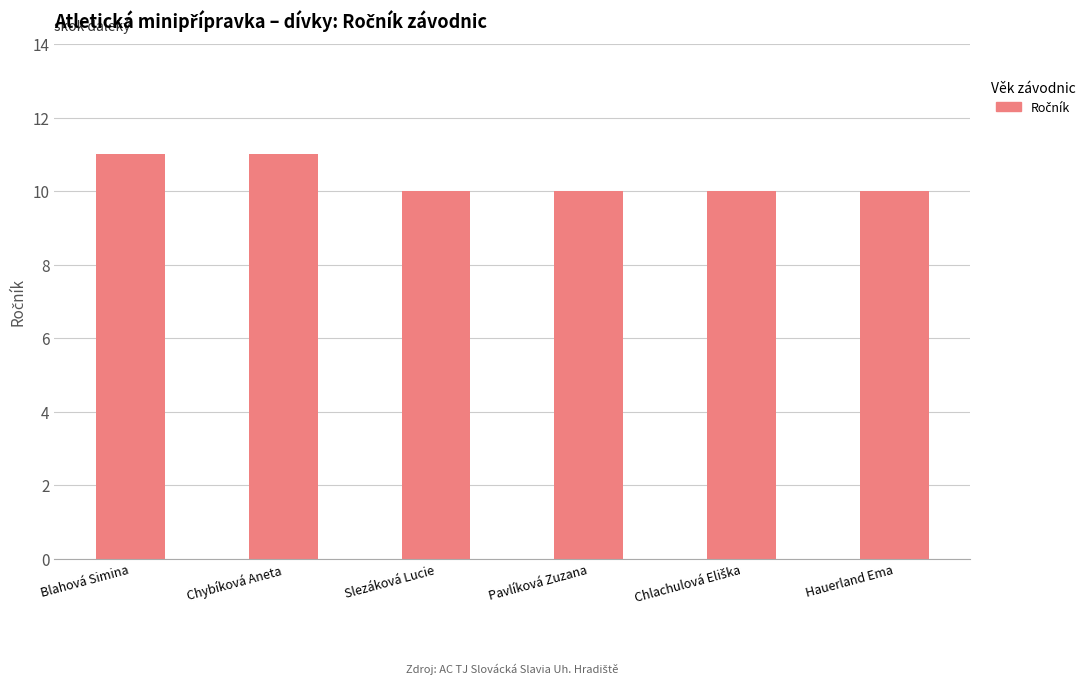

What is the label of the 4th bar from the left?

Pavlíková Zuzana